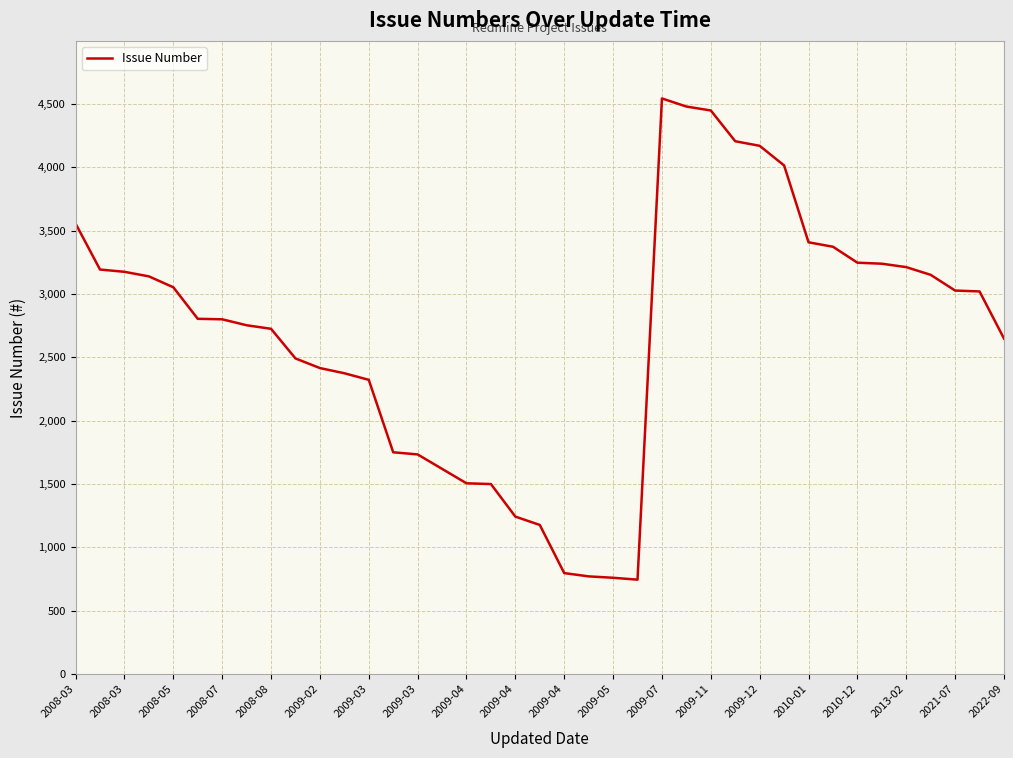

What is the difference between the maximum and minimum values?

3800